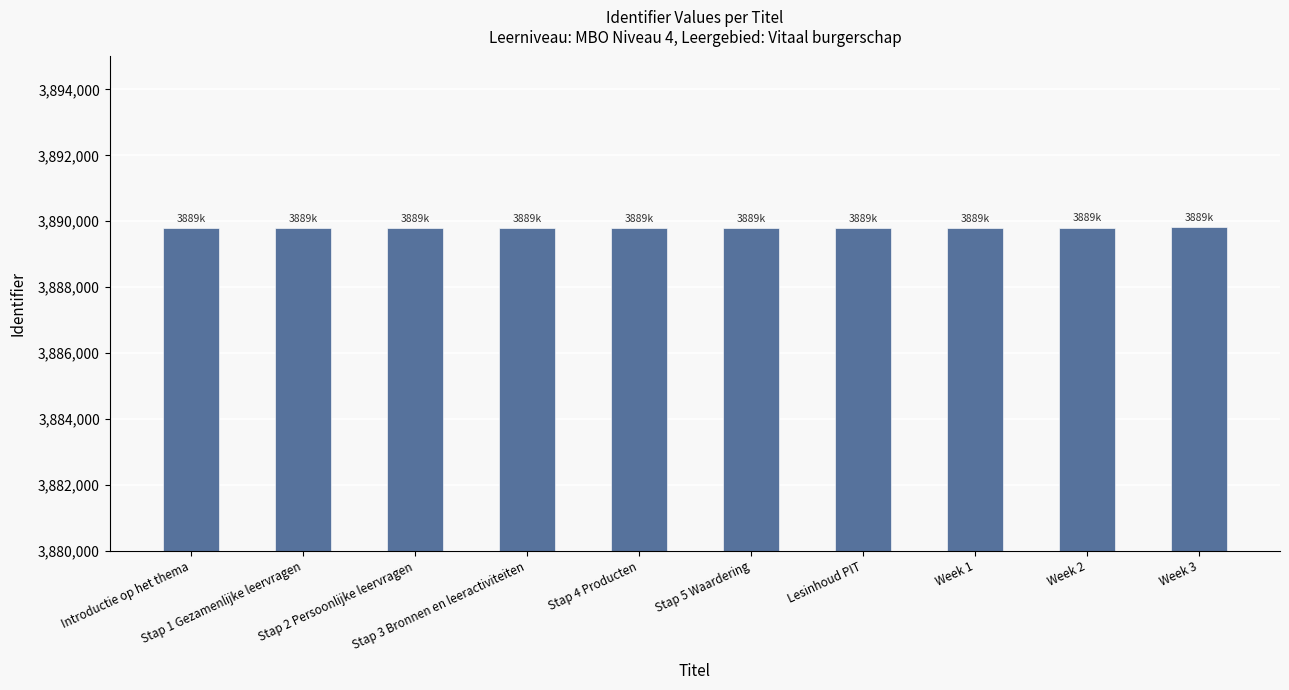

What is the average value?

3889797